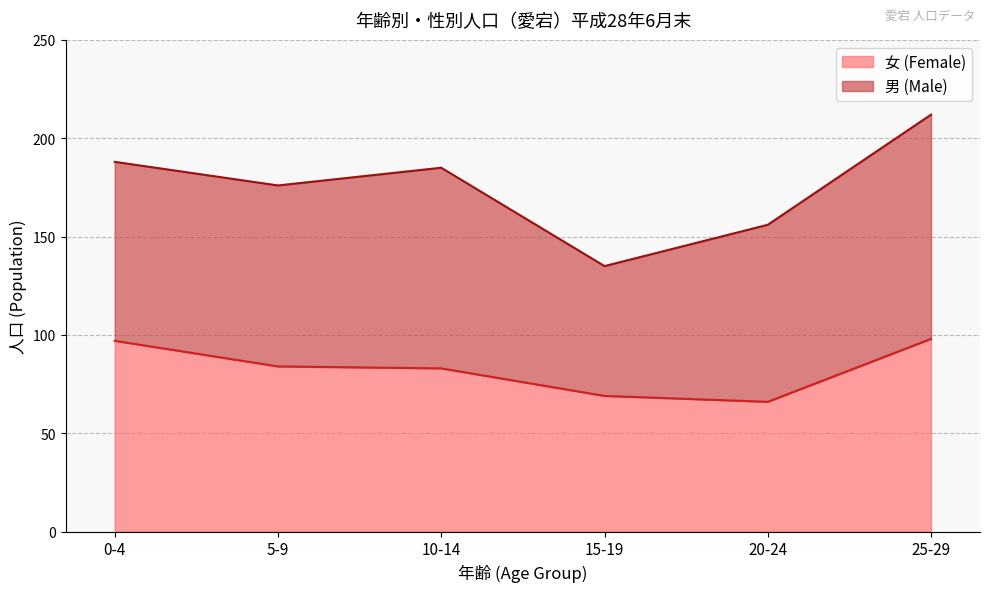

What is the smallest value displayed?

66